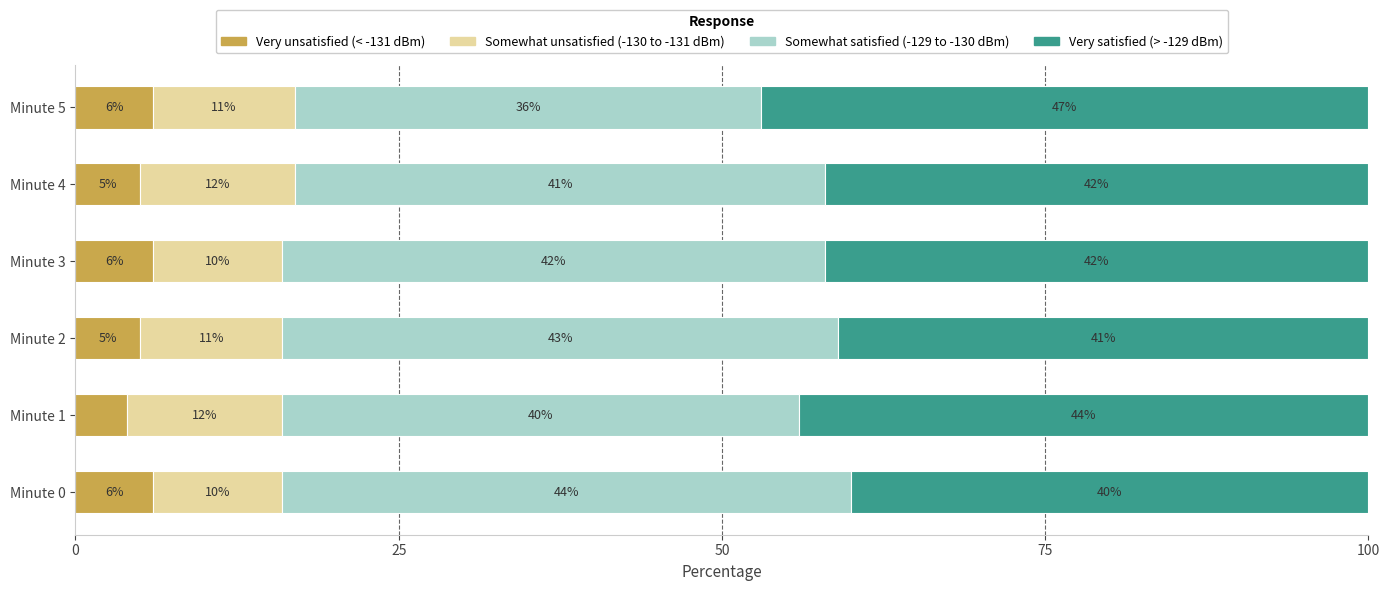

What is the total value across all series at Minute 1?

100